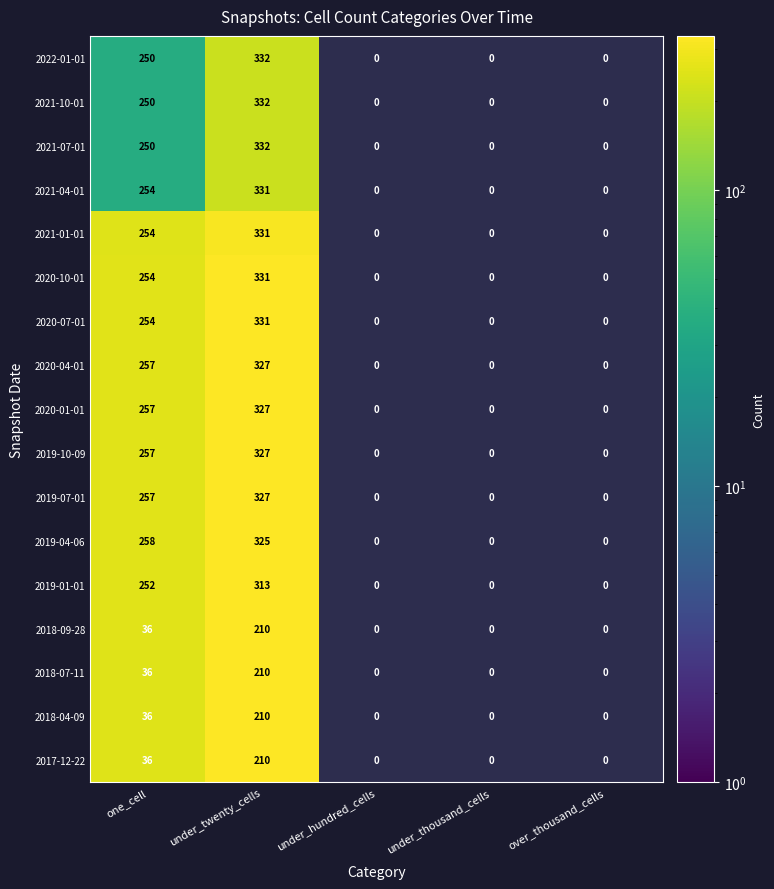

What is the difference between the highest and lowest values at one_cell?

222.0